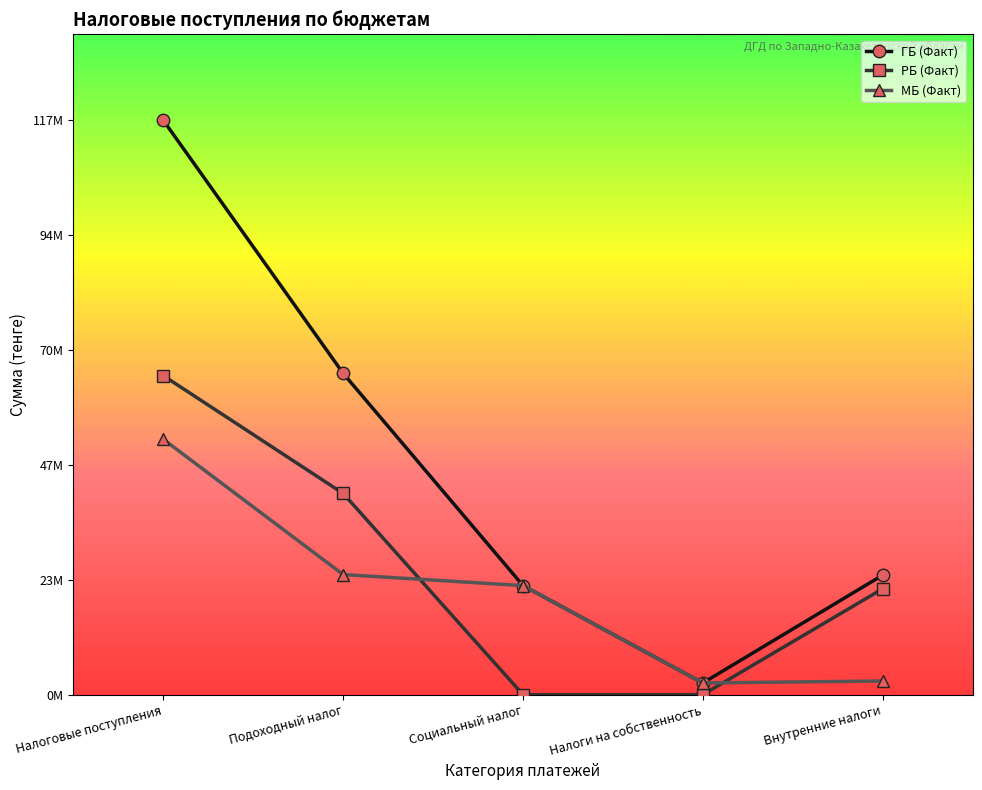

What position from the left is Налоги на собственность?

4